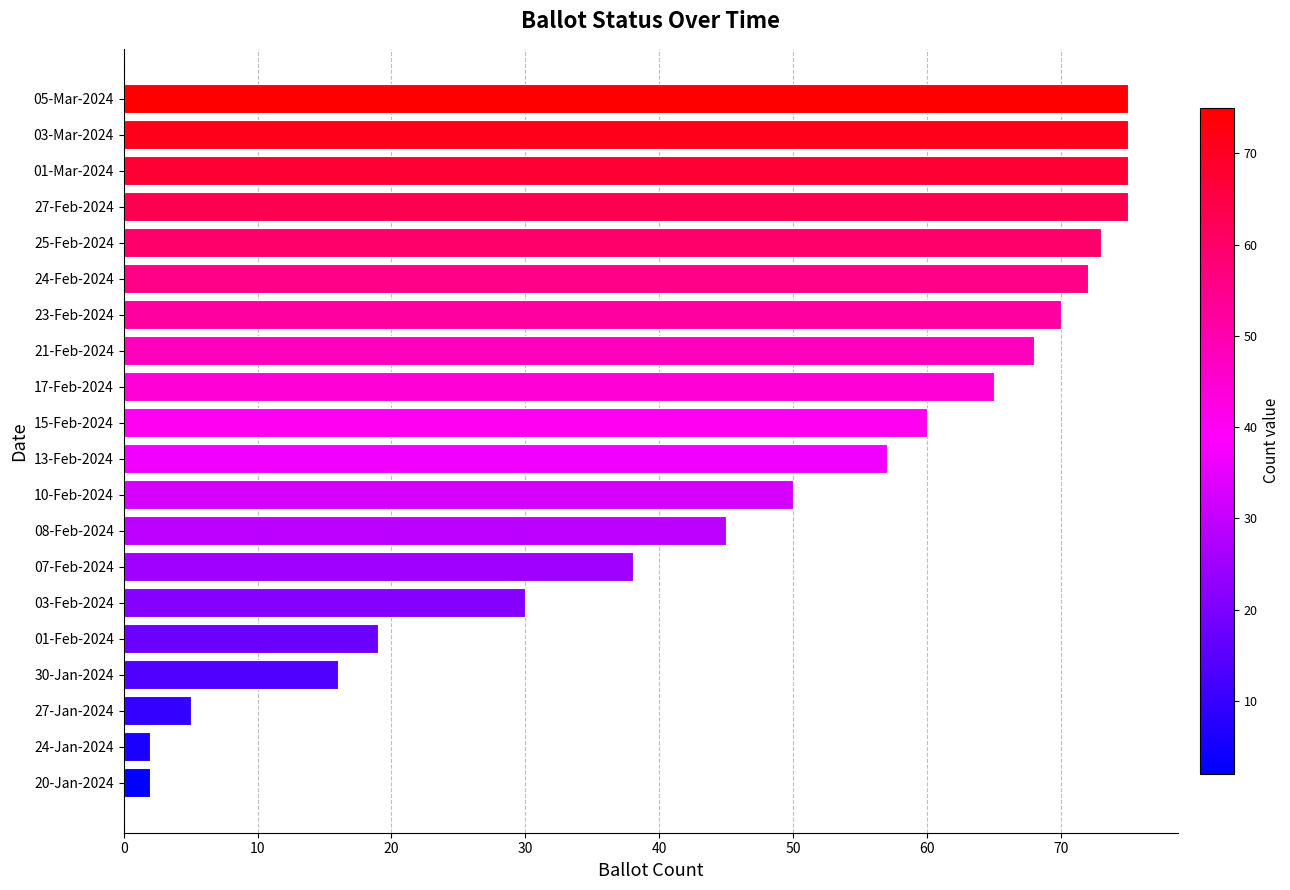

The value at 15-Feb-2024 is 30. True or false?

False